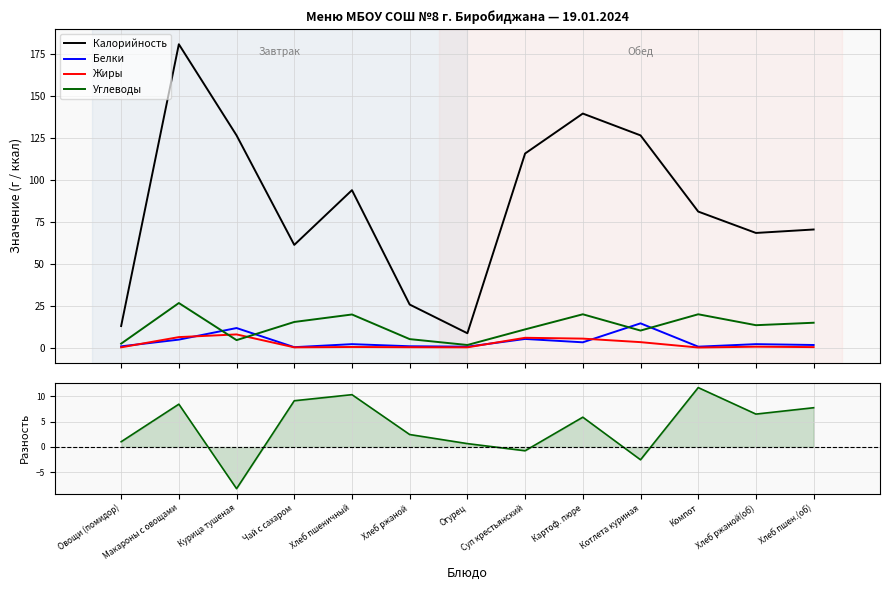

What is the maximum value for Жиры?

7.8